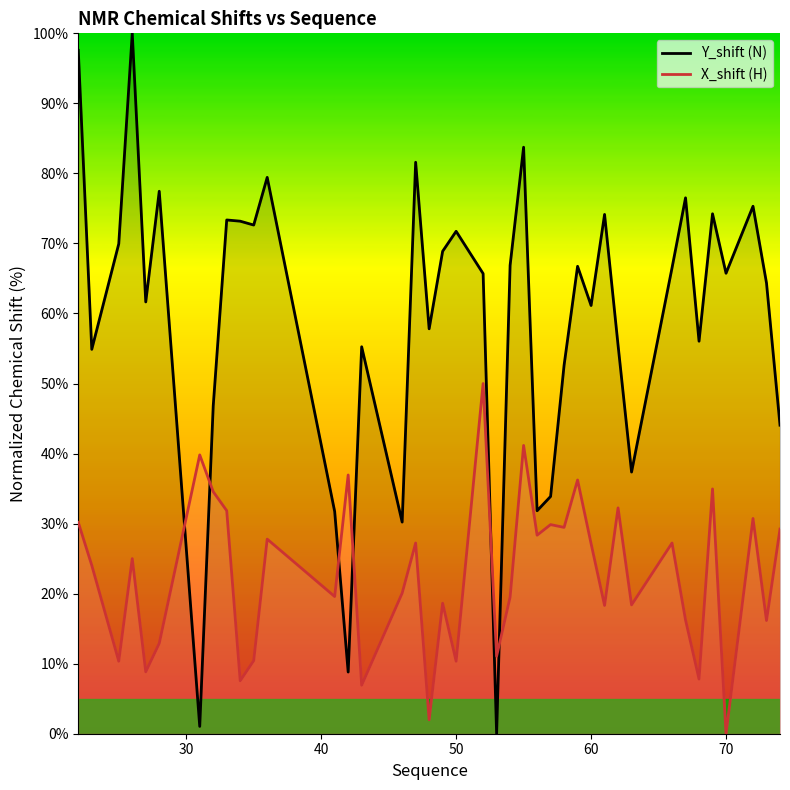

How many lines are shown in the chart?

2